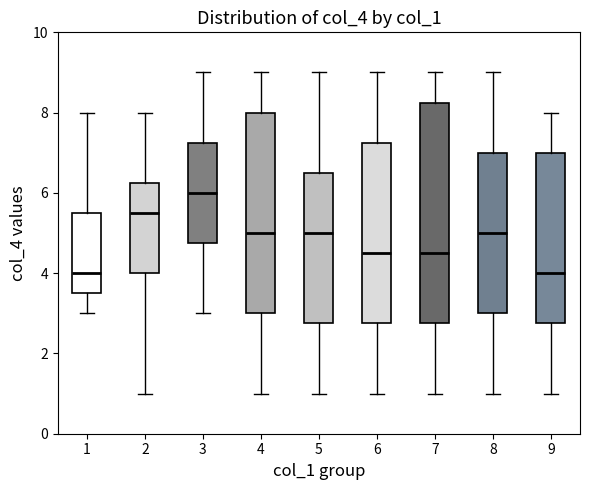

Reading left to right, transcribe this box plot: for each box, give where its median line is, the range the box spans, and where its two whiskers end, as read against the y-axis. The values are not printed on the chart, so give them approximately, as read against the axis.

1: median 4.0, box 3.6 to 5.6, whiskers 3.0 to 8.0
2: median 5.6, box 4.0 to 6.2, whiskers 1.0 to 8.0
3: median 6.0, box 4.8 to 7.2, whiskers 3.0 to 9.0
4: median 5.0, box 3.0 to 8.0, whiskers 1.0 to 9.0
5: median 5.0, box 2.8 to 6.6, whiskers 1.0 to 9.0
6: median 4.6, box 2.8 to 7.2, whiskers 1.0 to 9.0
7: median 4.6, box 2.8 to 8.2, whiskers 1.0 to 9.0
8: median 5.0, box 3.0 to 7.0, whiskers 1.0 to 9.0
9: median 4.0, box 2.8 to 7.0, whiskers 1.0 to 8.0